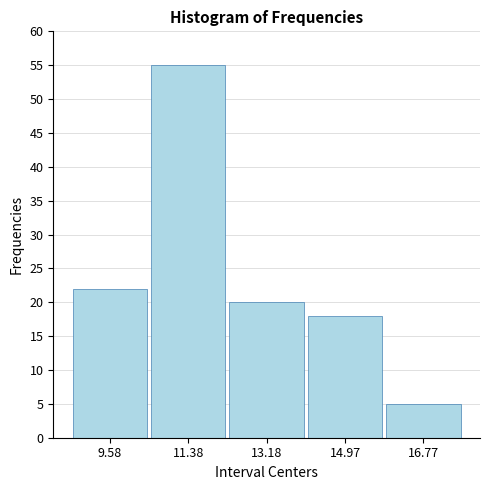

Over which range of the x-axis is the bar tallest?

10.4 to 12.2